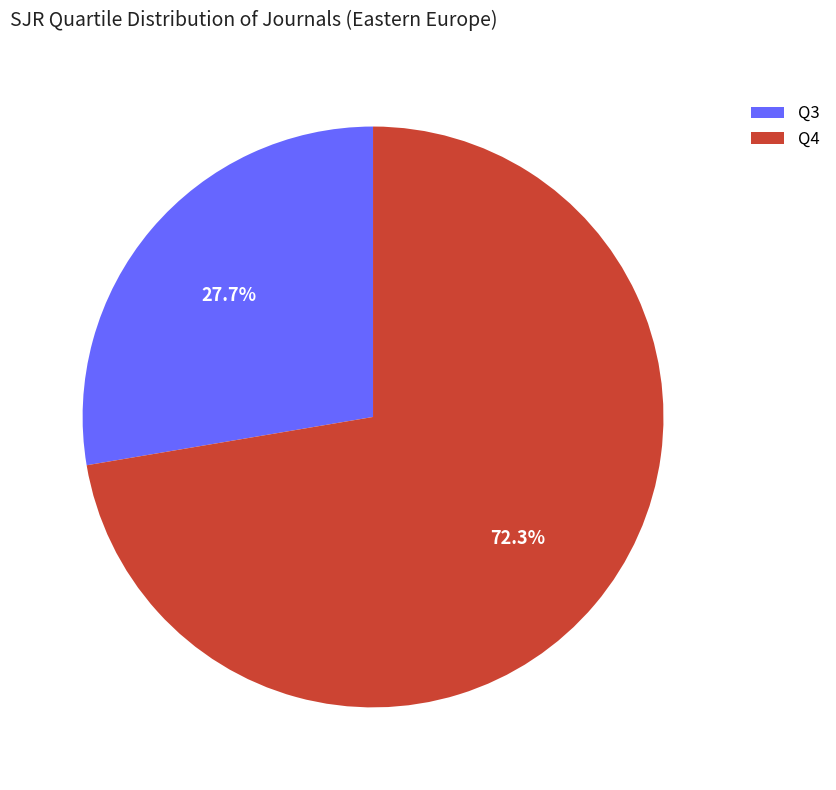

What is the ratio of the value at Q4 to the value at Q3?

2.6